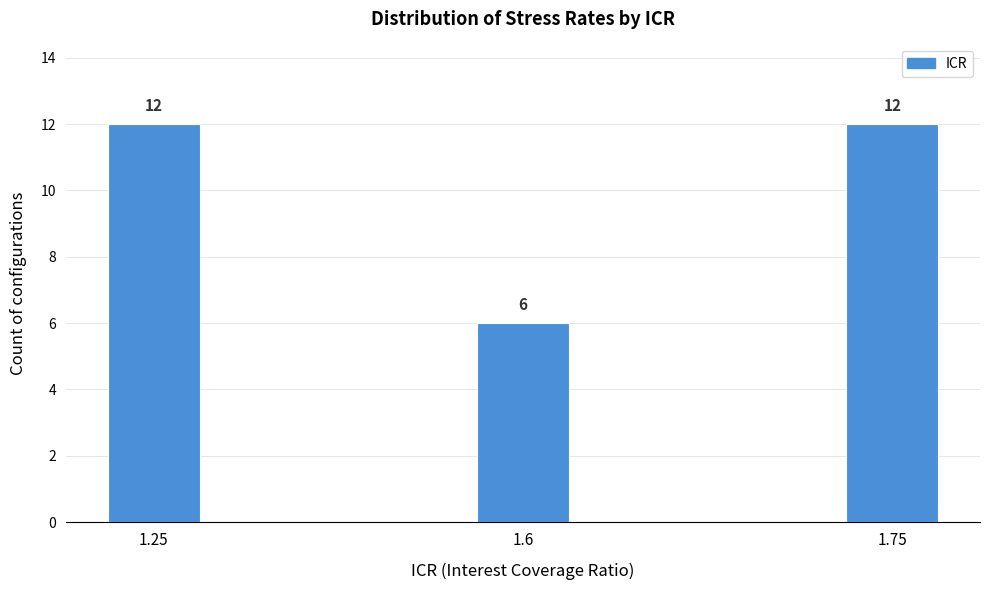

Reading left to right, what are all the values shown in this chart?

12	6	12